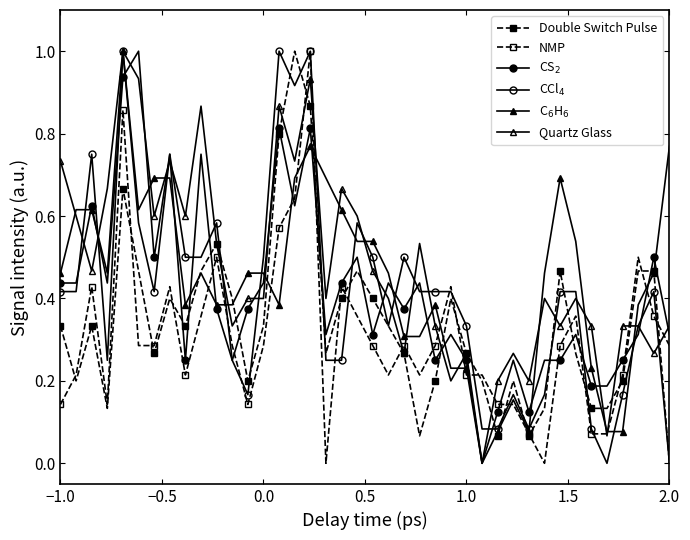

How many lines are shown in the chart?

6